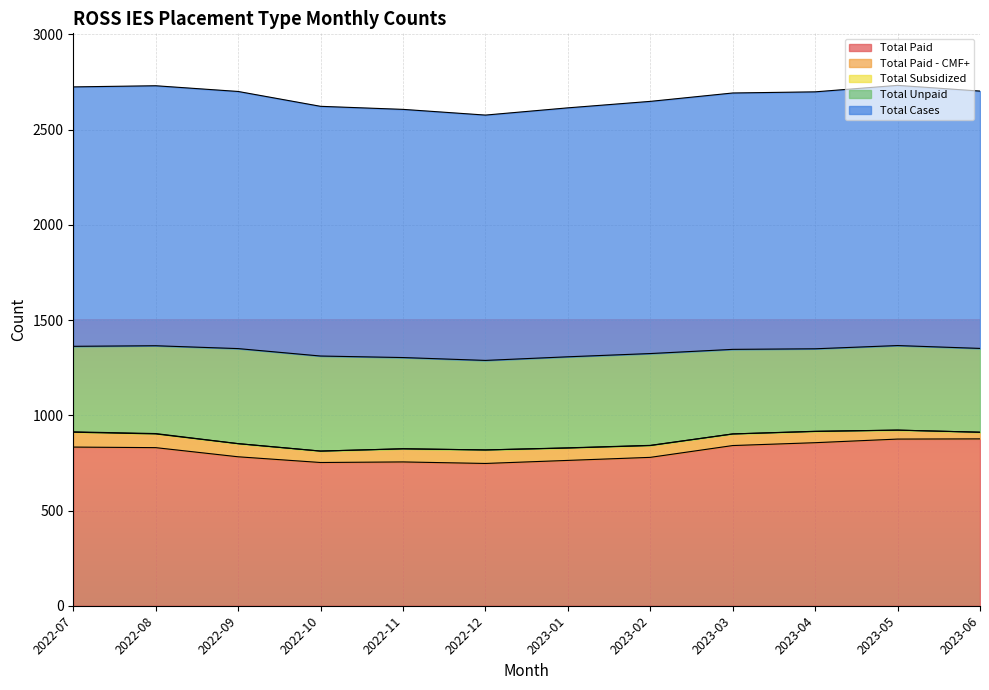

What is the value of the Total Paid point at the 6th from the left?

747